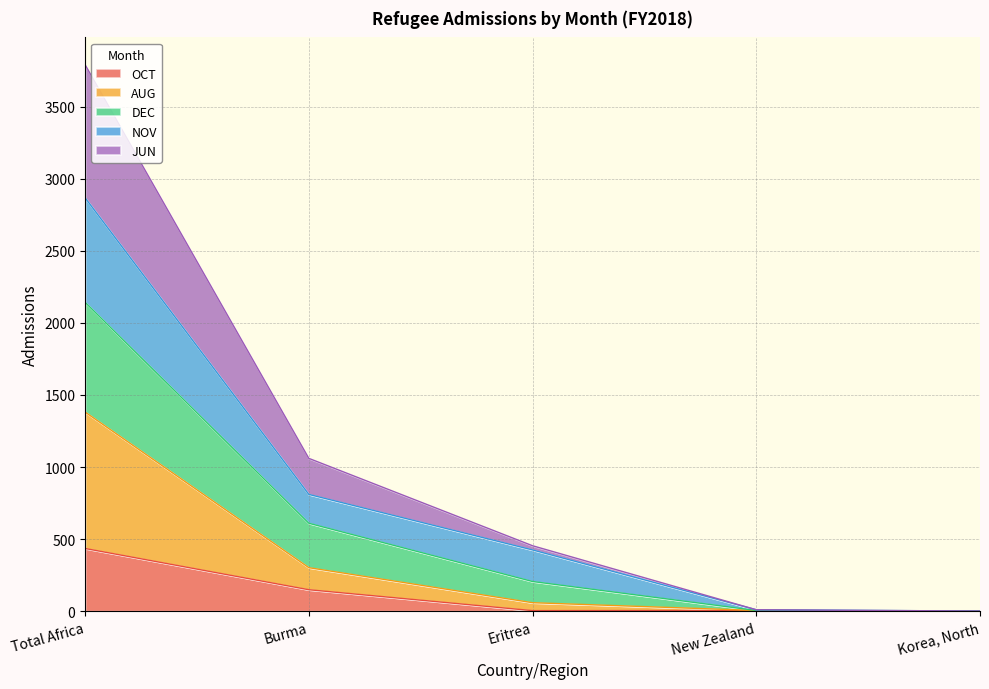

Which category has the highest value in the OCT series?

Total Africa